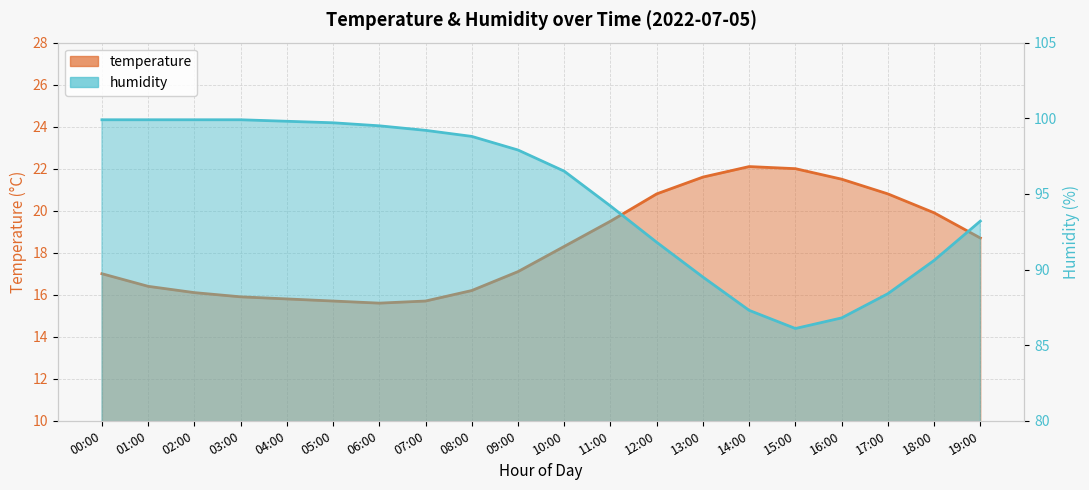

What is the total value across all series at 18:00?

110.5